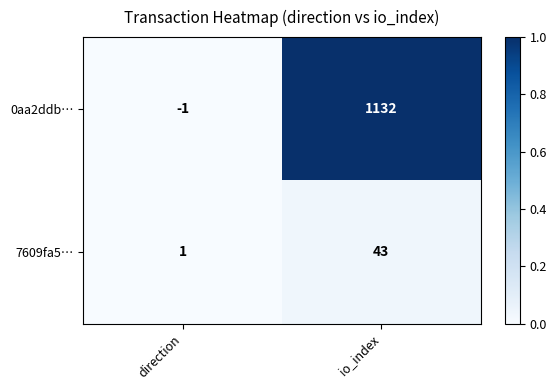

Rank the series at io_index from highest to lowest value.

0aa2ddb…, 7609fa5…